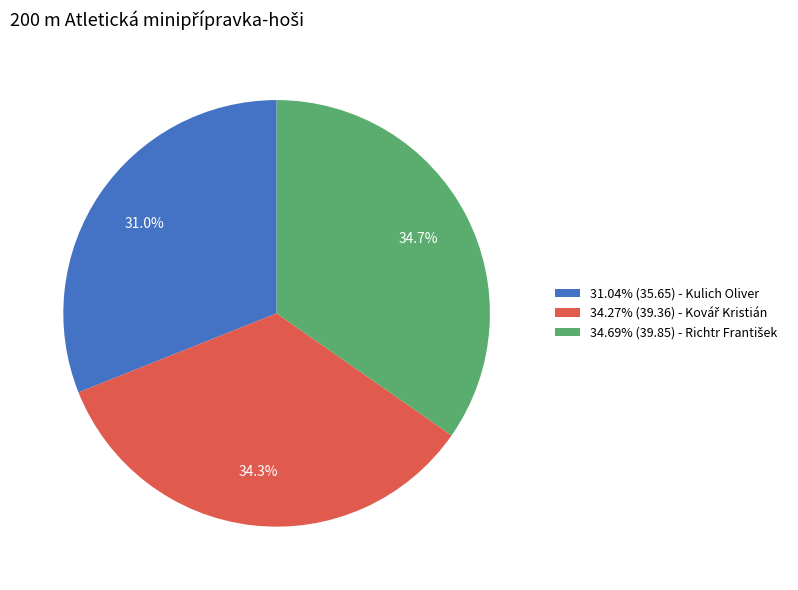

Is there any slice that represents more than half of the pie?

No